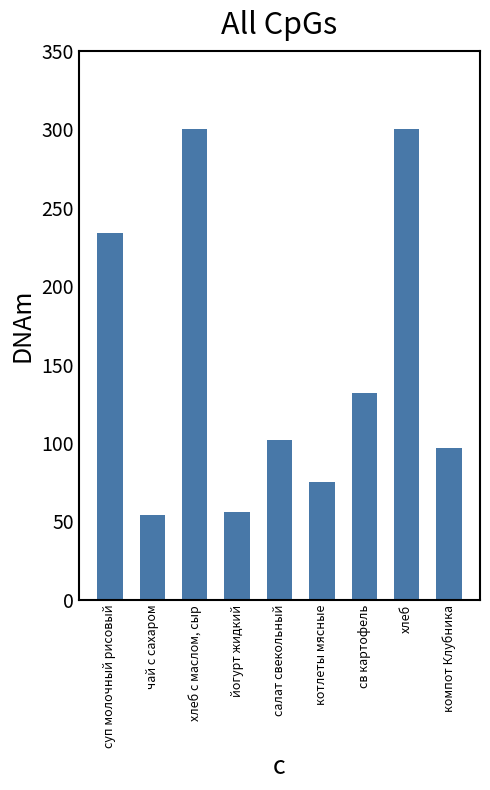

What is the label of the 3rd bar from the right?

св картофель